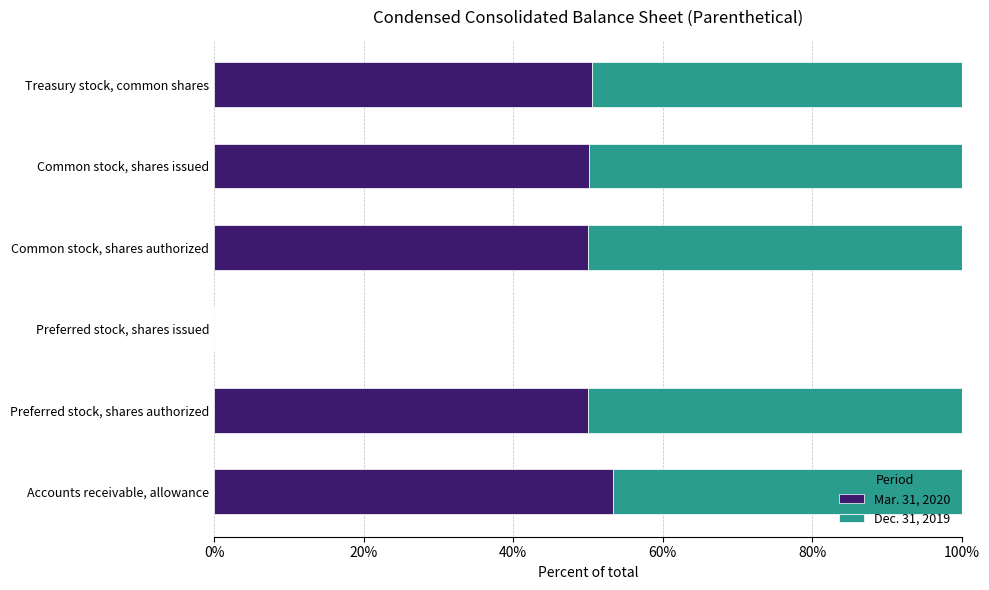

What is the sum of all Mar. 31, 2020 values?

254.0